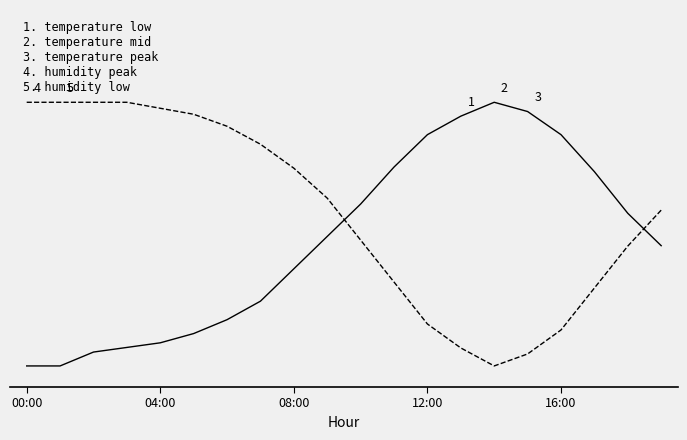

What is the label of the 8th point from the left?

7